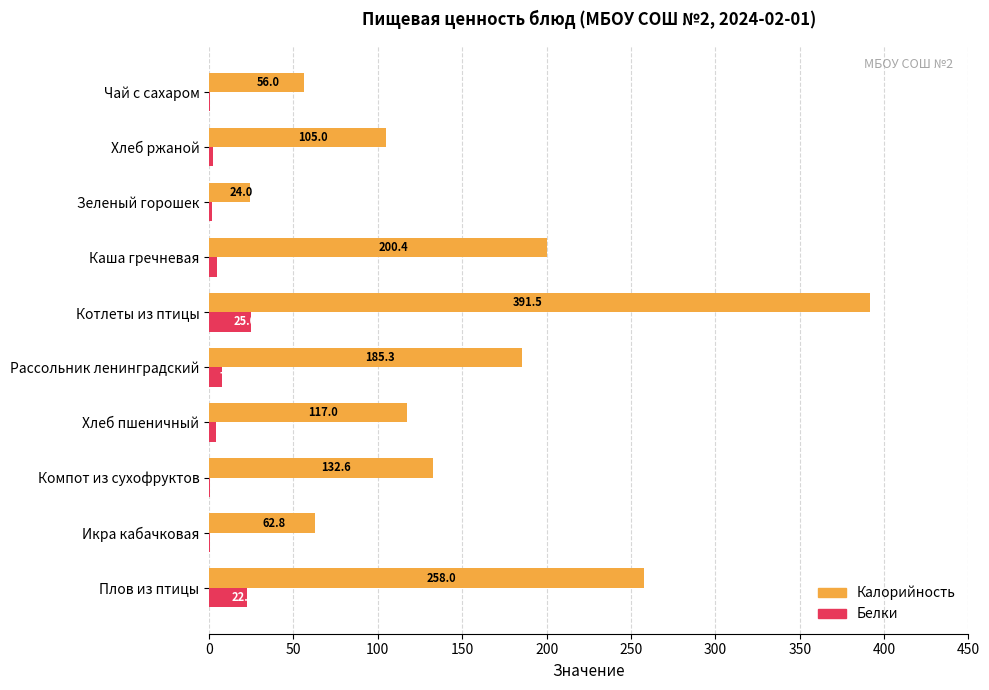

What is the average value of the Белки series?

6.9